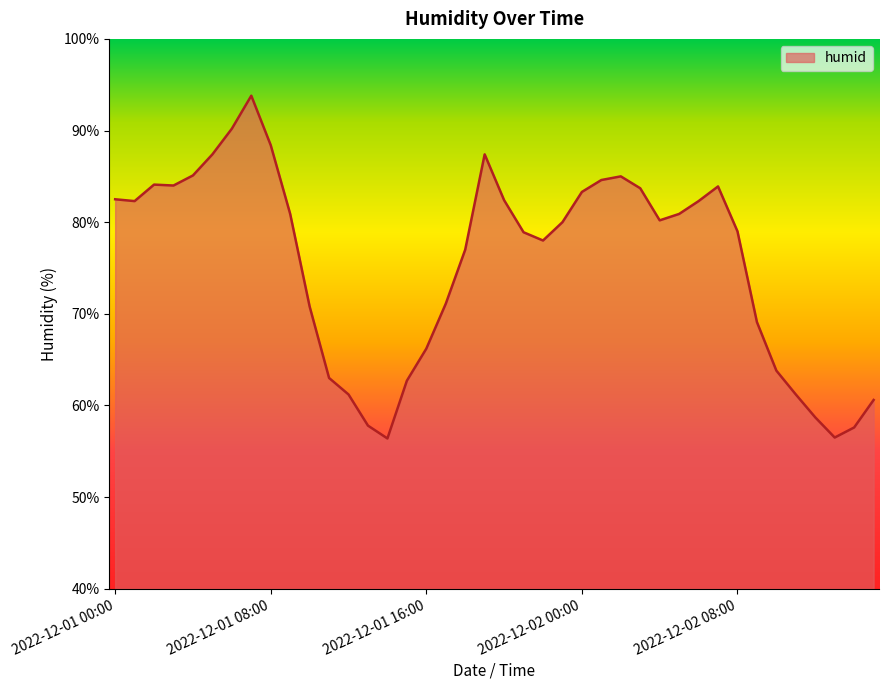

What is the smallest value displayed?

56.4